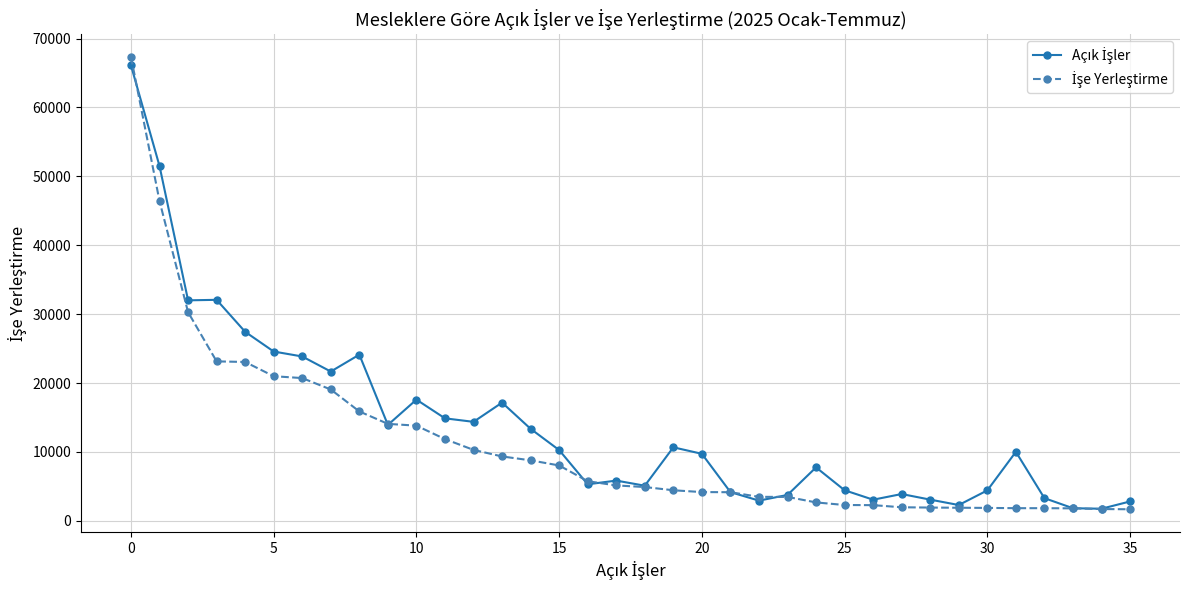

What is the greatest value displayed?

67339